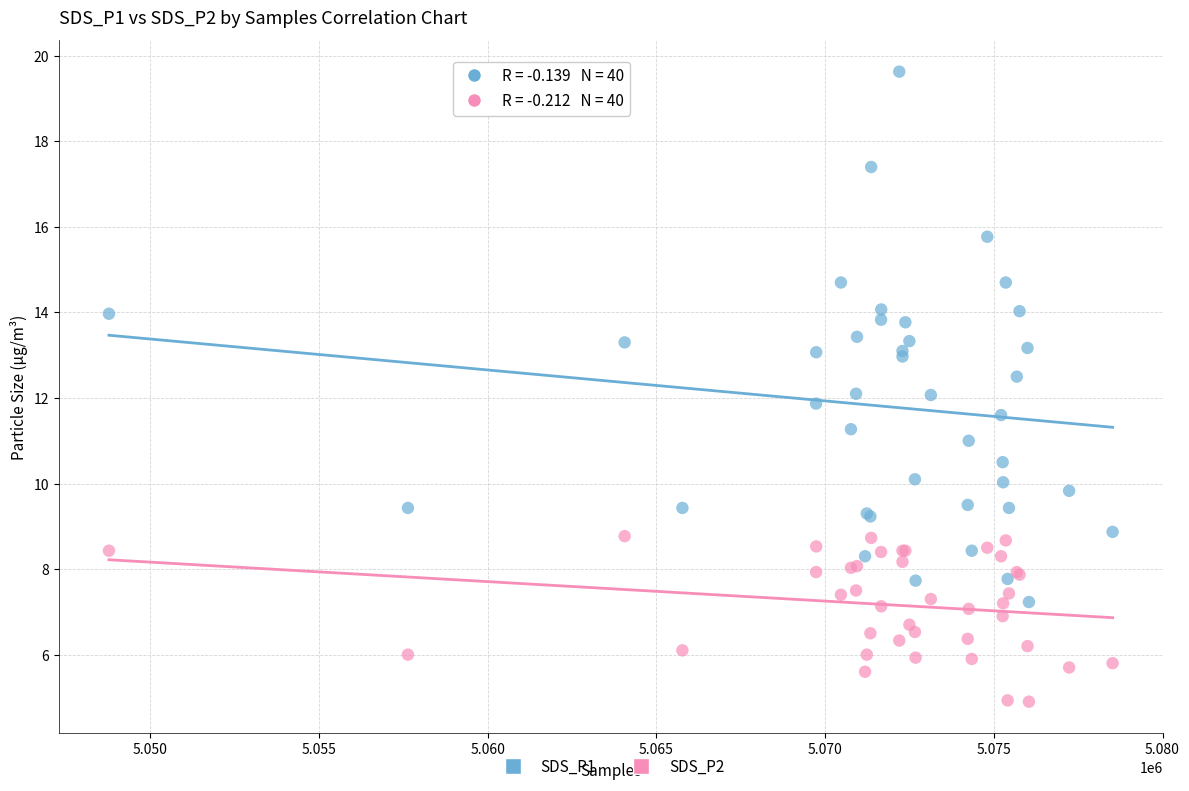

What are all the series names shown in the legend?

SDS_P1, SDS_P2